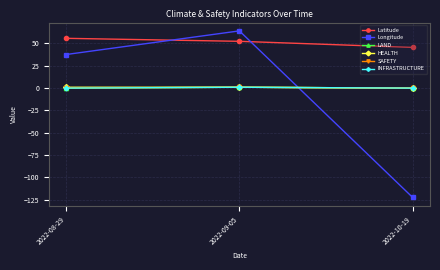

What is the label of the 3rd point from the left?

2022-10-19